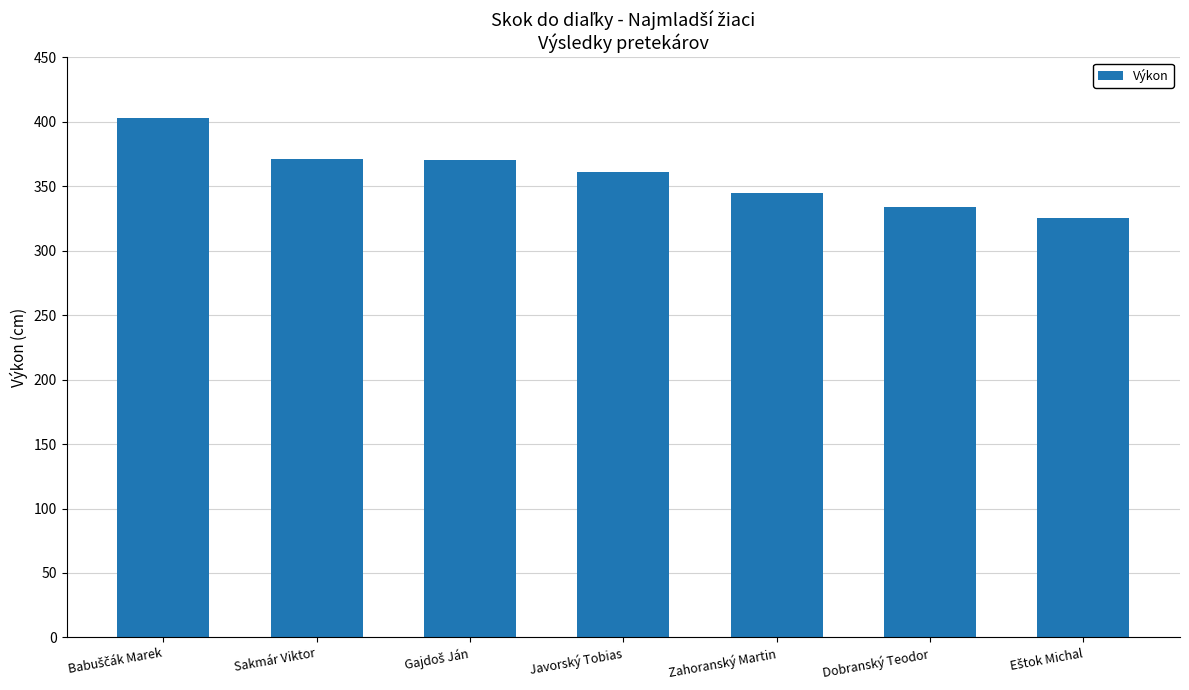

What is the value of the 4th bar from the left?

361